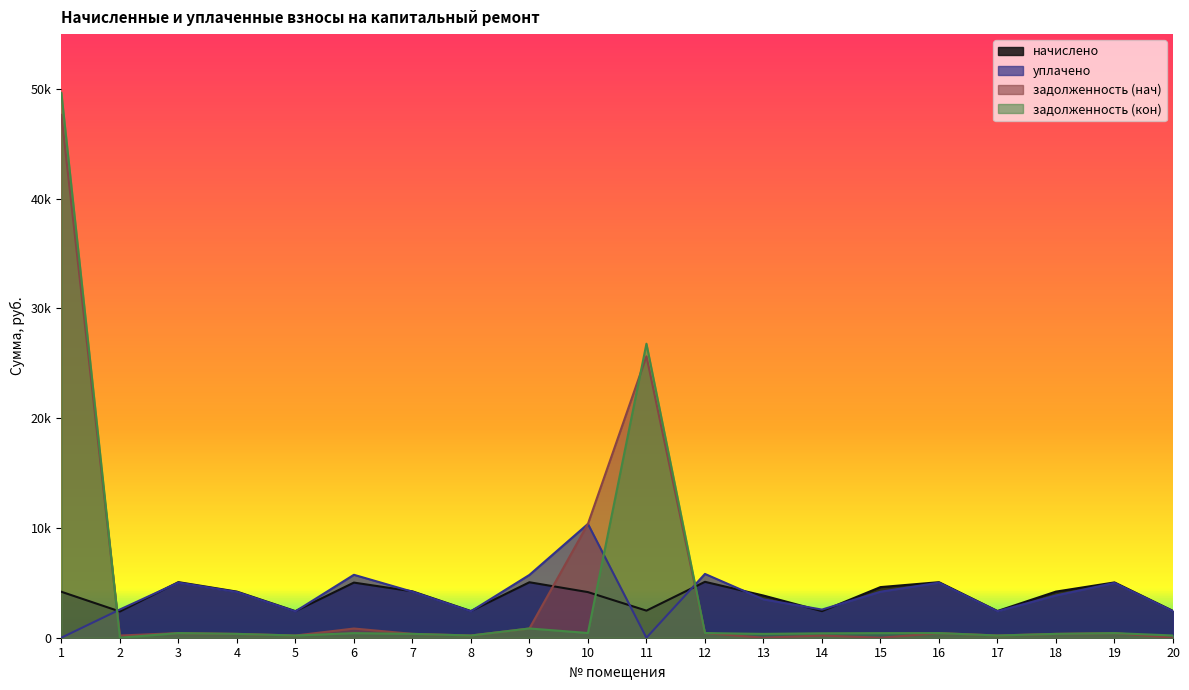

At which category is the sum across all series the highest?

1